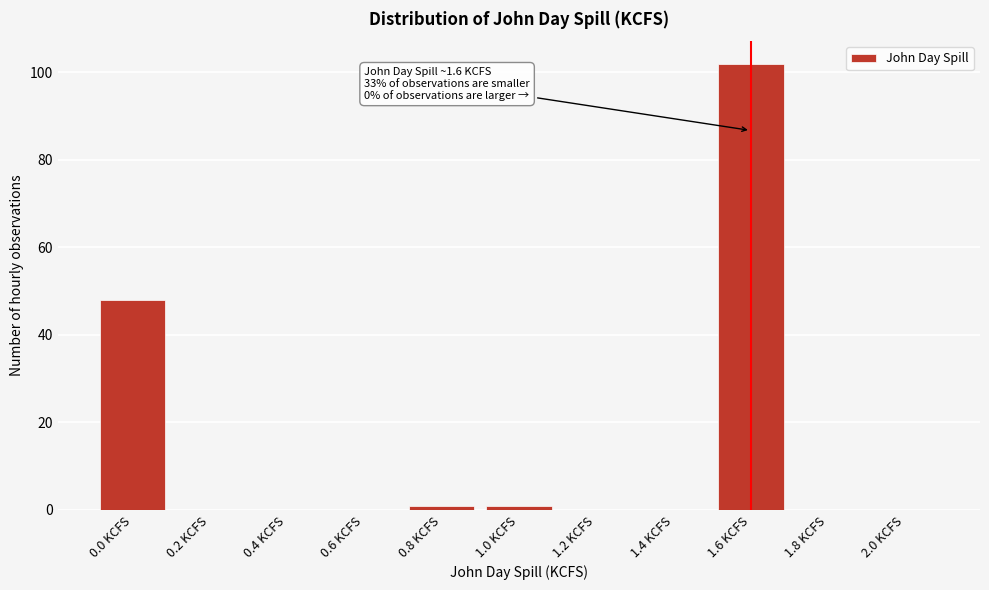

Reading left to right, extract all data points from this chart.

0.0 KCFS=48	0.2 KCFS=0	0.4 KCFS=0	0.6 KCFS=0	0.8 KCFS=1	1.0 KCFS=1	1.2 KCFS=0	1.4 KCFS=0	1.6 KCFS=102	1.8 KCFS=0	2.0 KCFS=0